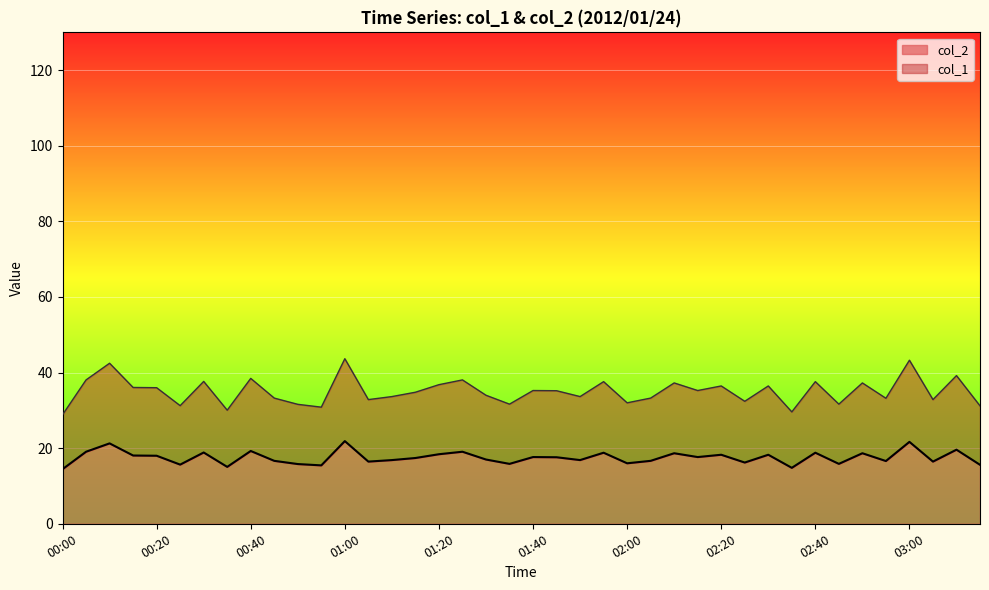

Which series has the largest total across all categories?

col_1